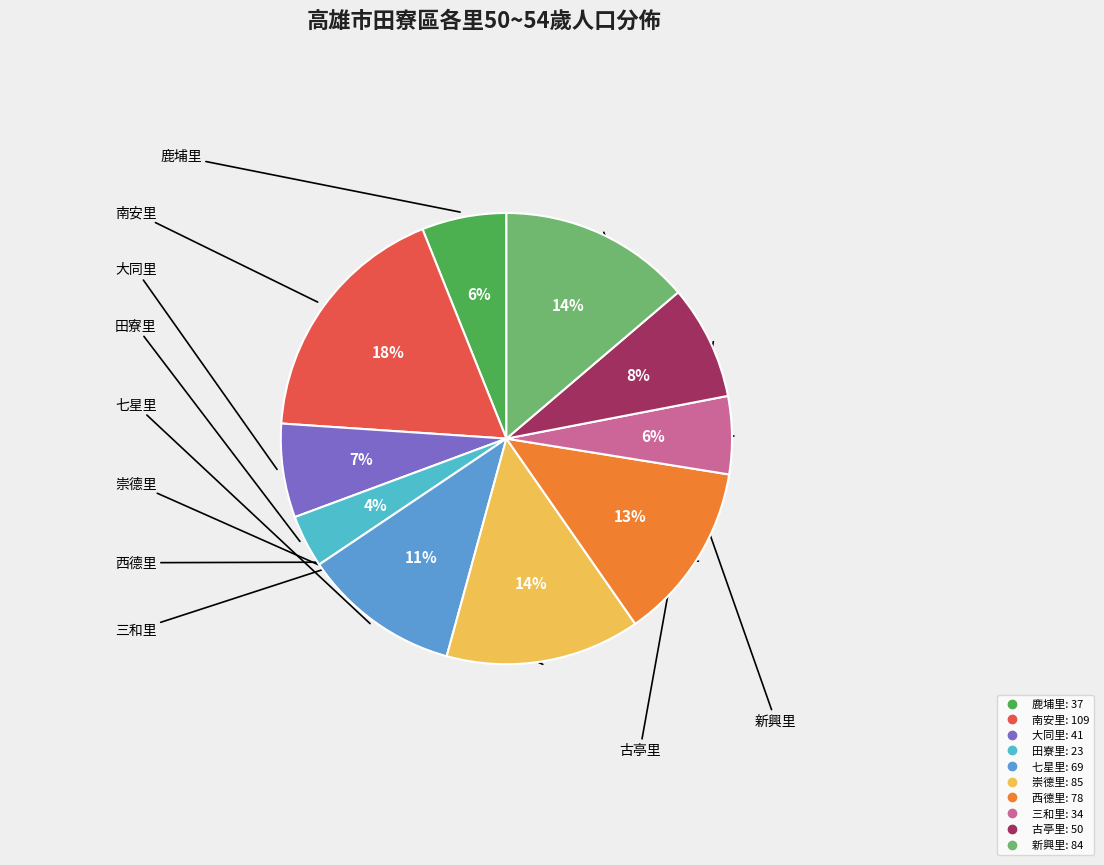

The 七星里 slice represents 24% of the pie. True or false?

False